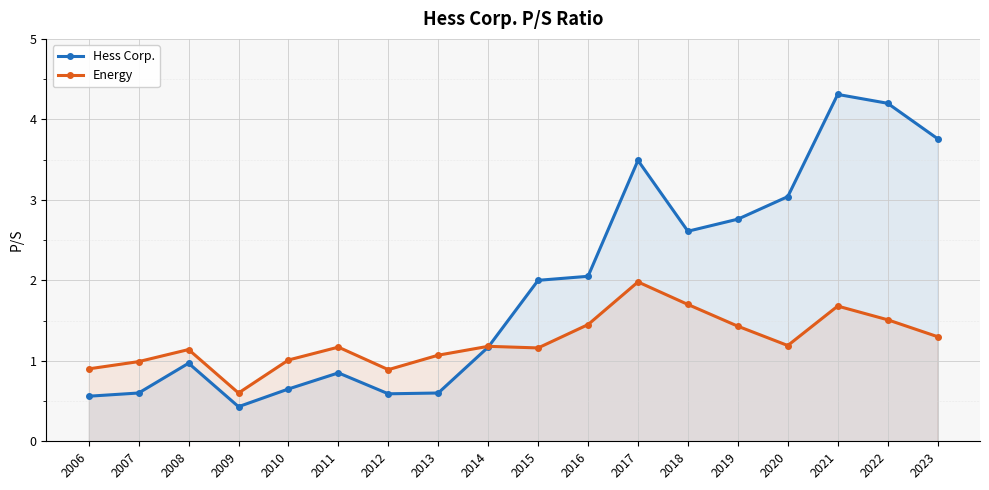

How many lines are shown in the chart?

2